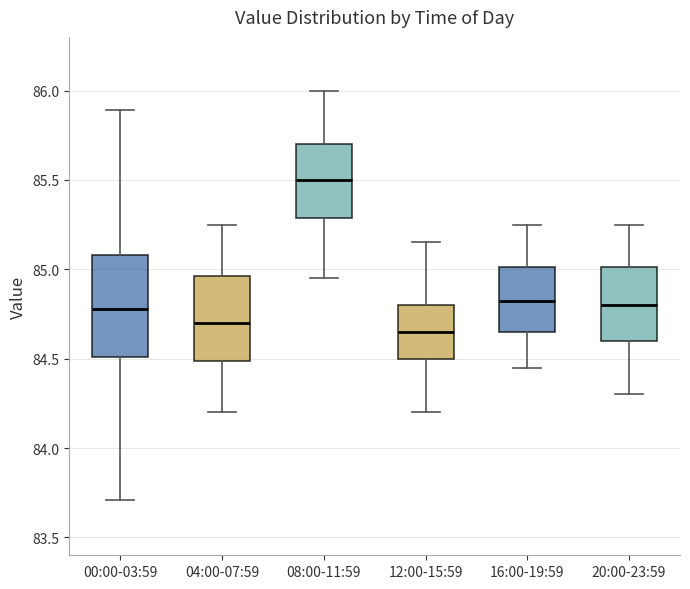

Comparing the boxes themselves (not the whiskers), which one is the tallest?

00:00-03:59